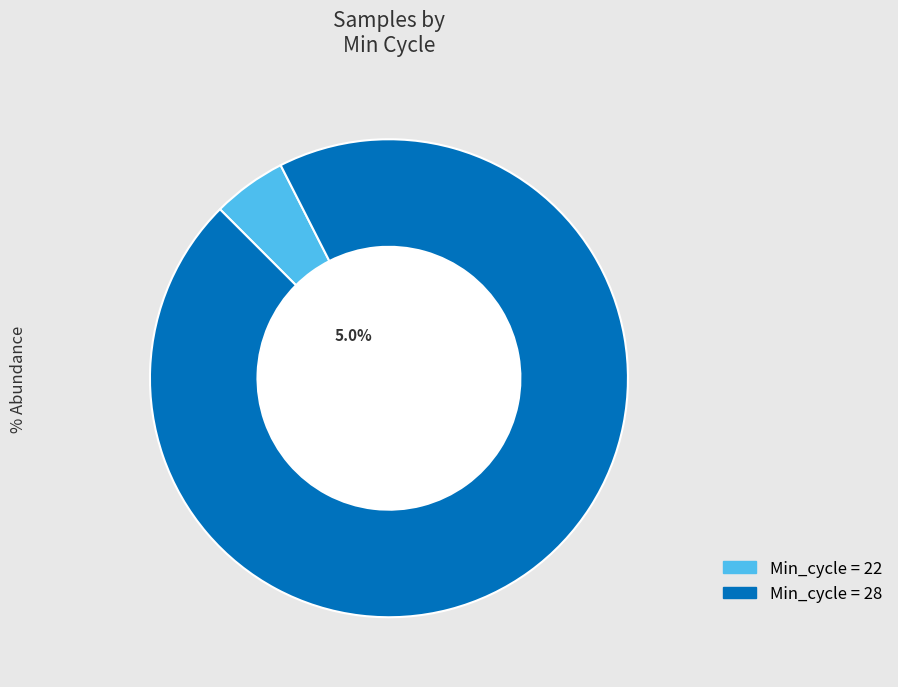

What percentage is NOT represented by Min_cycle = 22?

95.0%